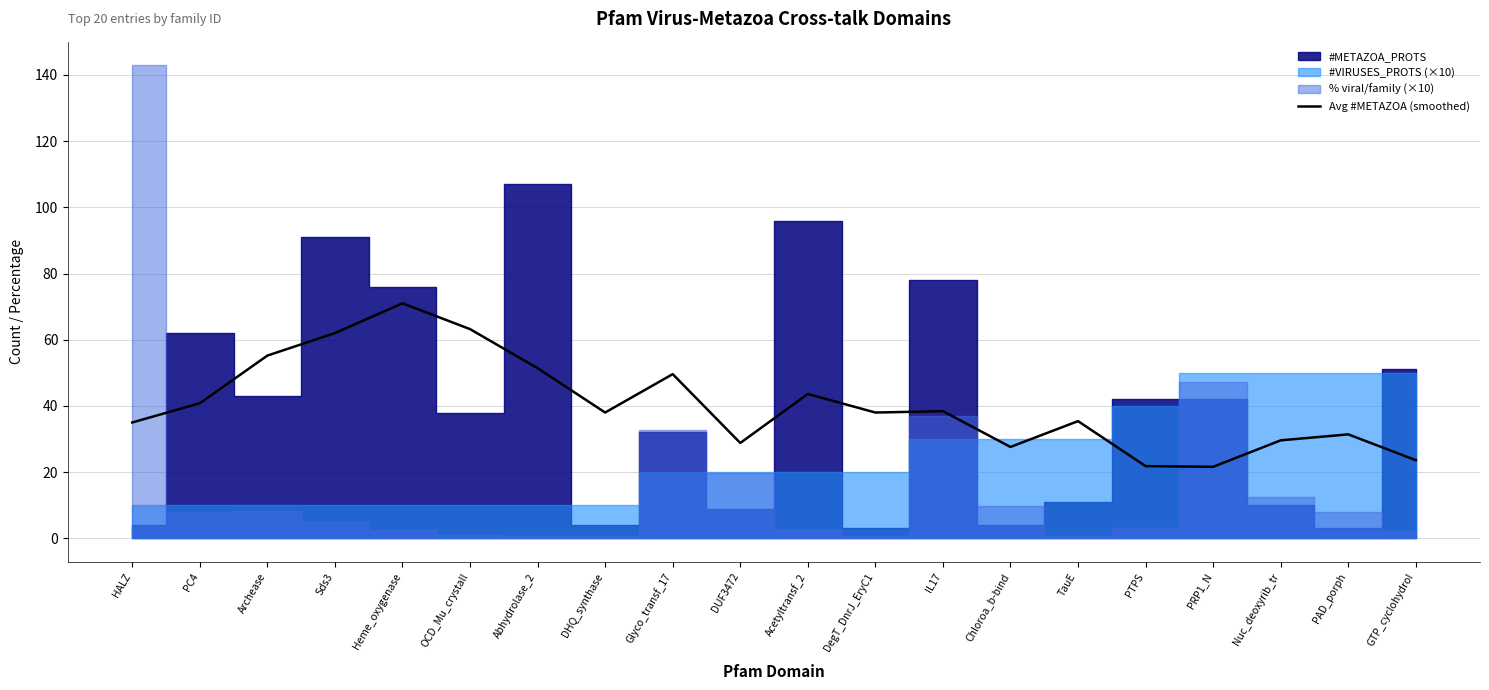

Does the chart have visible grid lines?

Yes